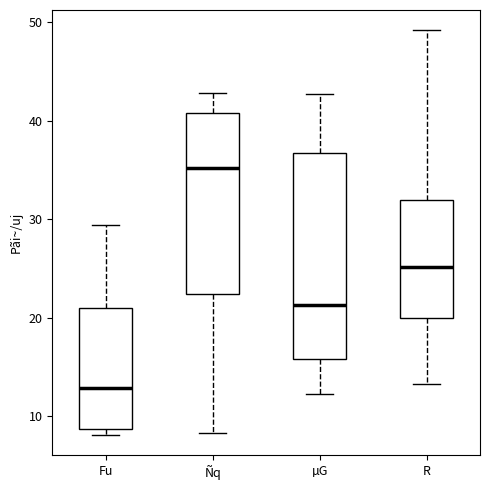

Reading left to right, transcribe this box plot: for each box, give where its median line is, the range the box spans, and where its two whiskers end, as read against the y-axis. The values are not printed on the chart, so give them approximately, as read against the axis.

Fu: median 13, box 9 to 21, whiskers 8 to 29
Ñq: median 35, box 22 to 41, whiskers 8 to 43
µG: median 21, box 16 to 37, whiskers 12 to 43
R: median 25, box 20 to 32, whiskers 13 to 49